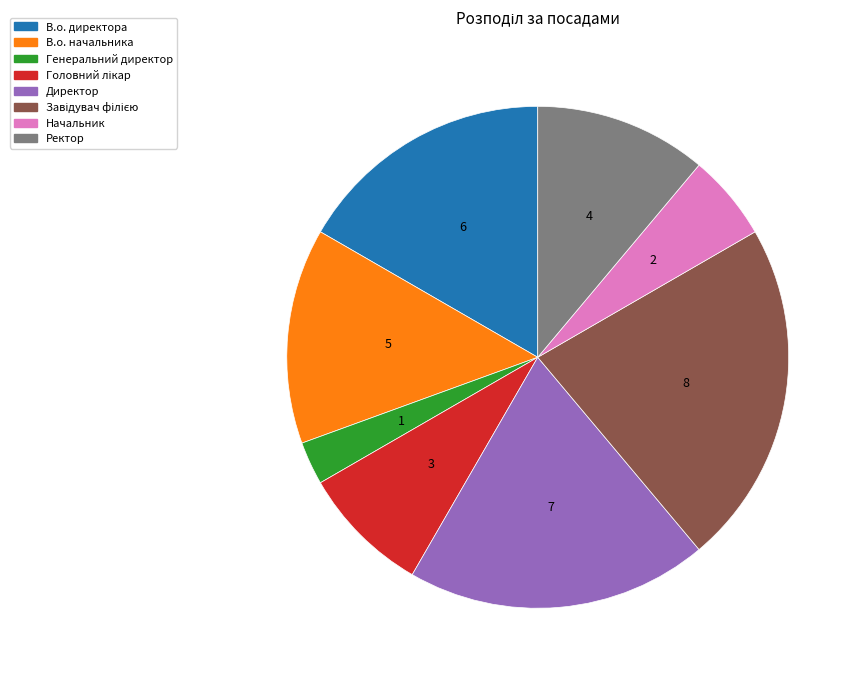

True or false: Директор accounts for 28% of the total.

False